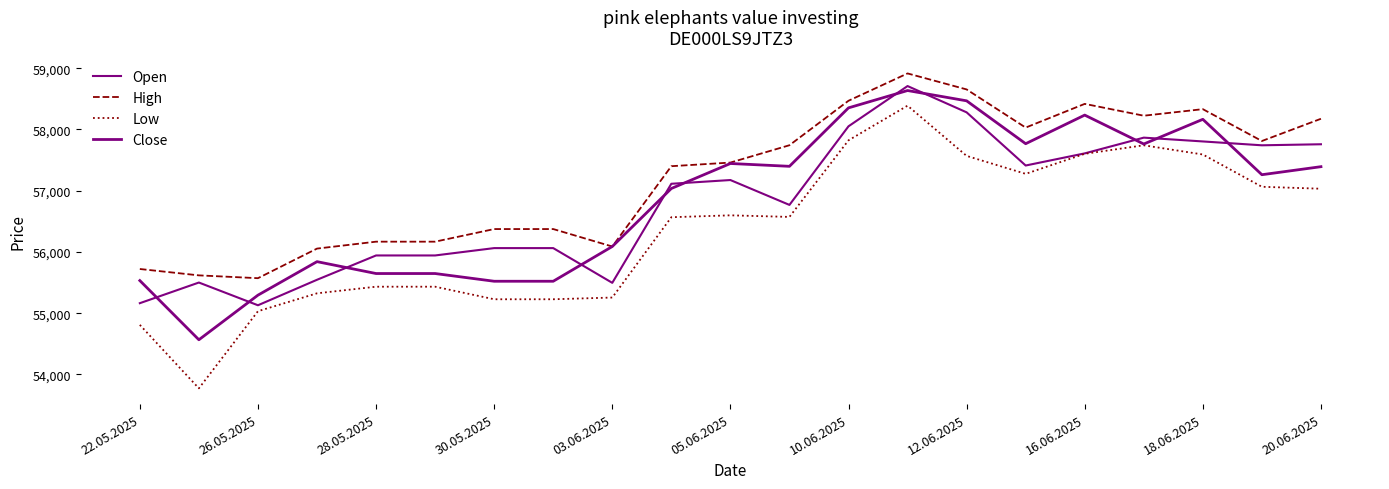

Does the chart have visible grid lines?

No